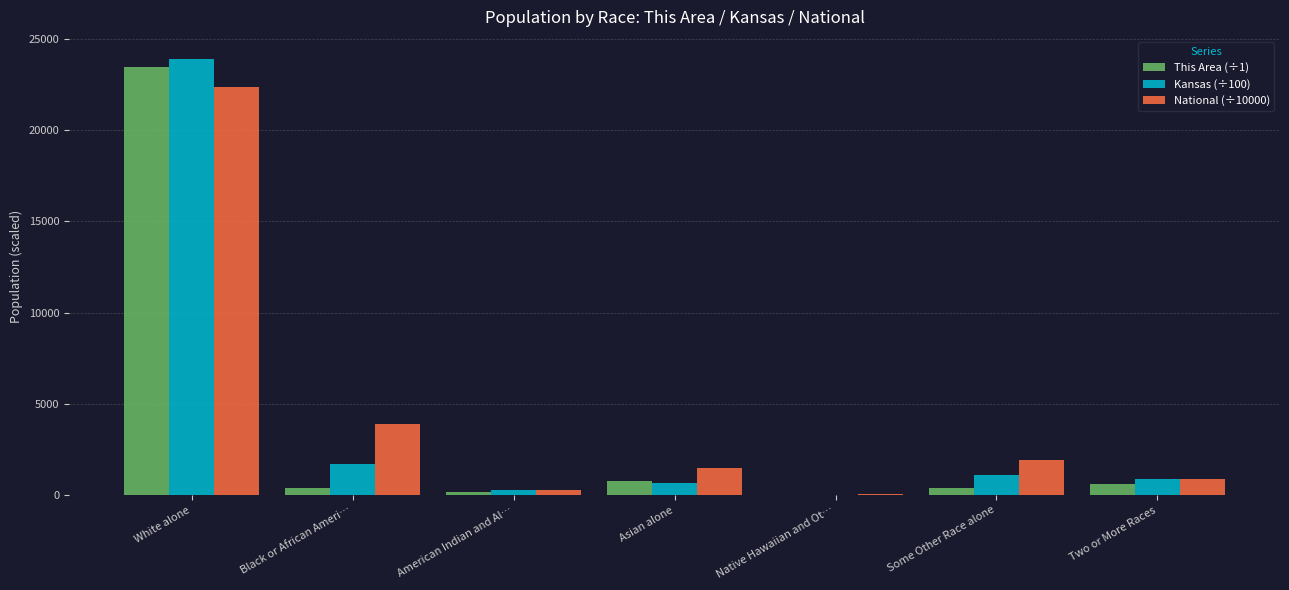

Which category has the highest value across all series?

White alone